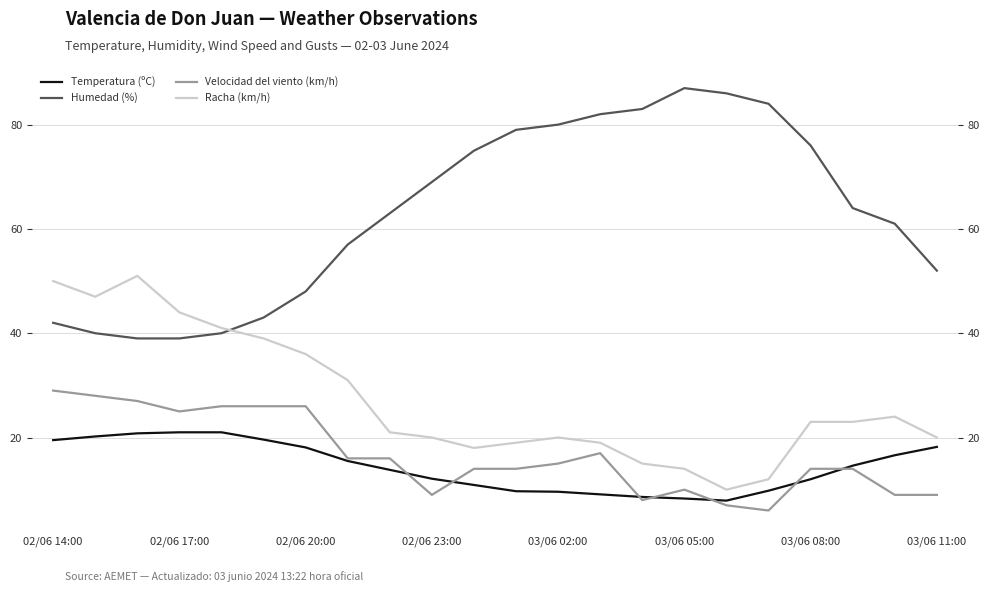

Which series ends up on top after the final intersection of Velocidad del viento (km/h) and Temperatura (ºC)?

Temperatura (ºC)